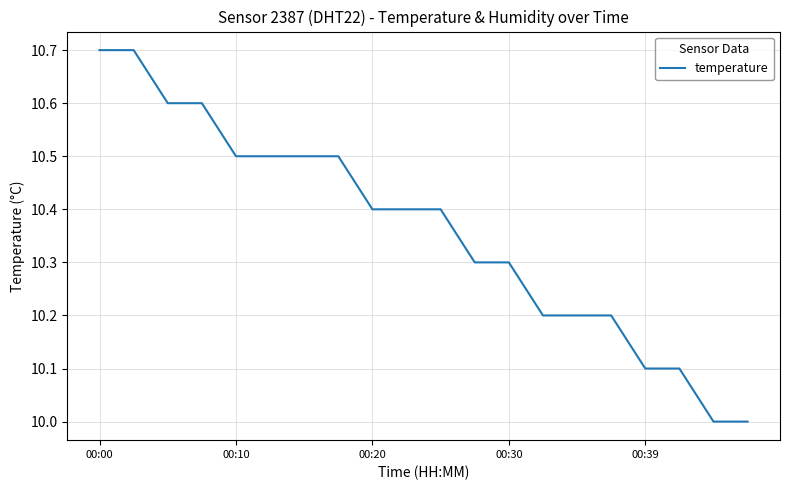

What is the maximum value shown in the chart?

10.7